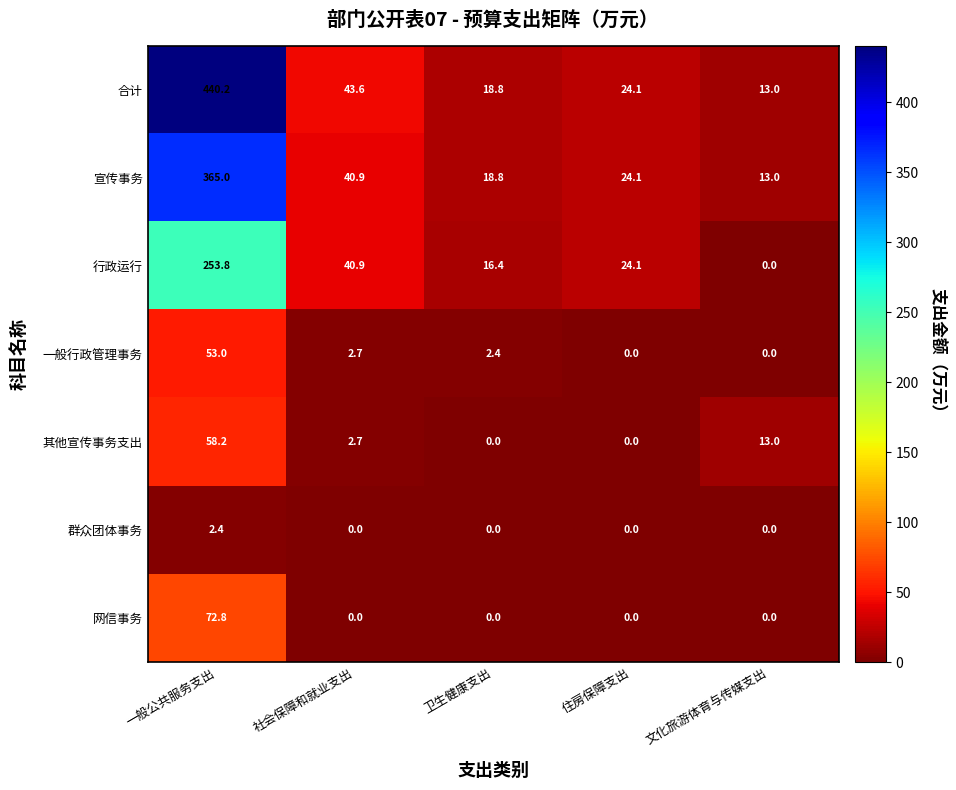

The 网信事务 series shows 0.0 at 社会保障和就业支出. True or false?

True